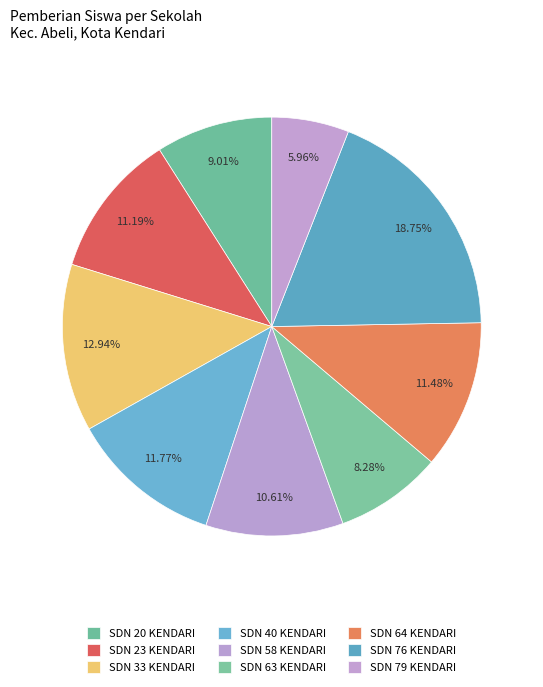

Which category has the smallest portion of the pie?

SD NEGERI 79 KENDARI